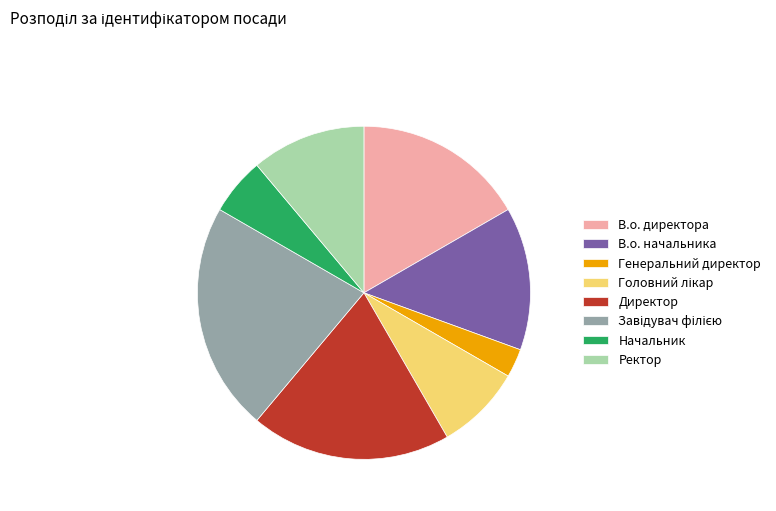

Between Генеральний директор and Начальник, which is larger?

Начальник